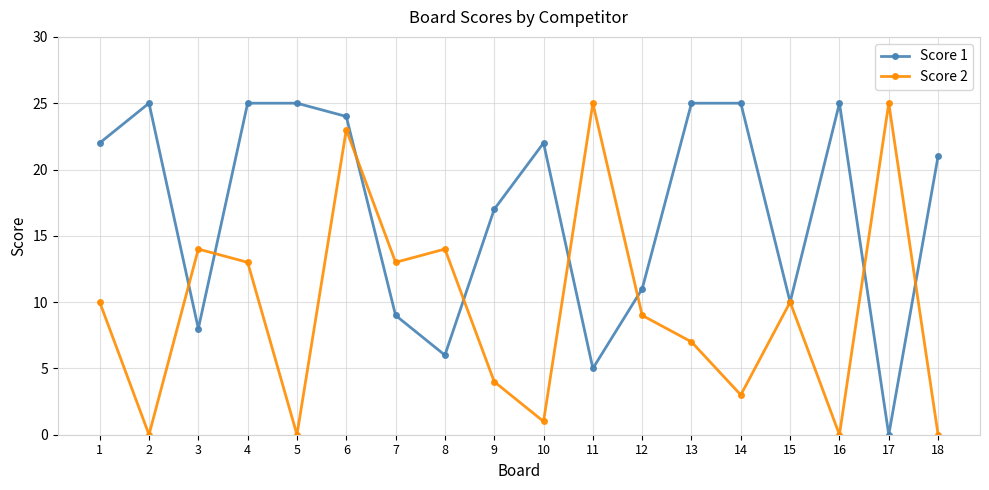

Is the value of Score 2 at 5 greater than the value of Score 1 at 2?

No